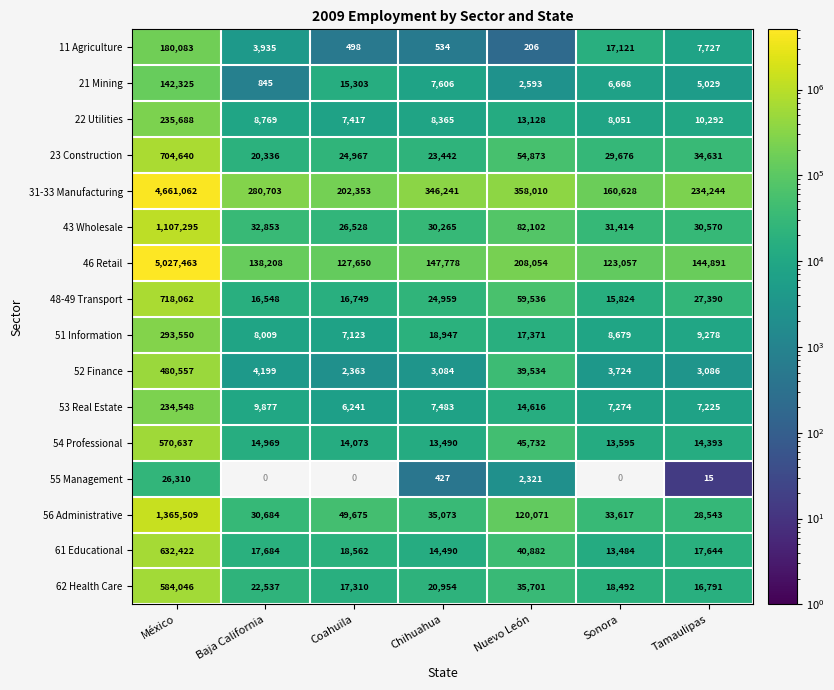

At which label does 61 Educational first exceed 17684?

México